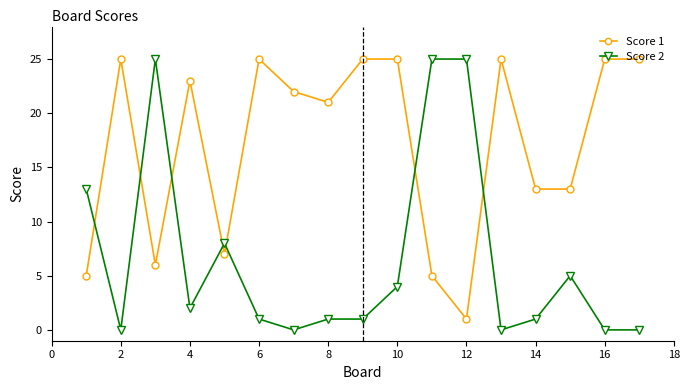

After their last crossing, which series has the higher values: Score 2 or Score 1?

Score 1